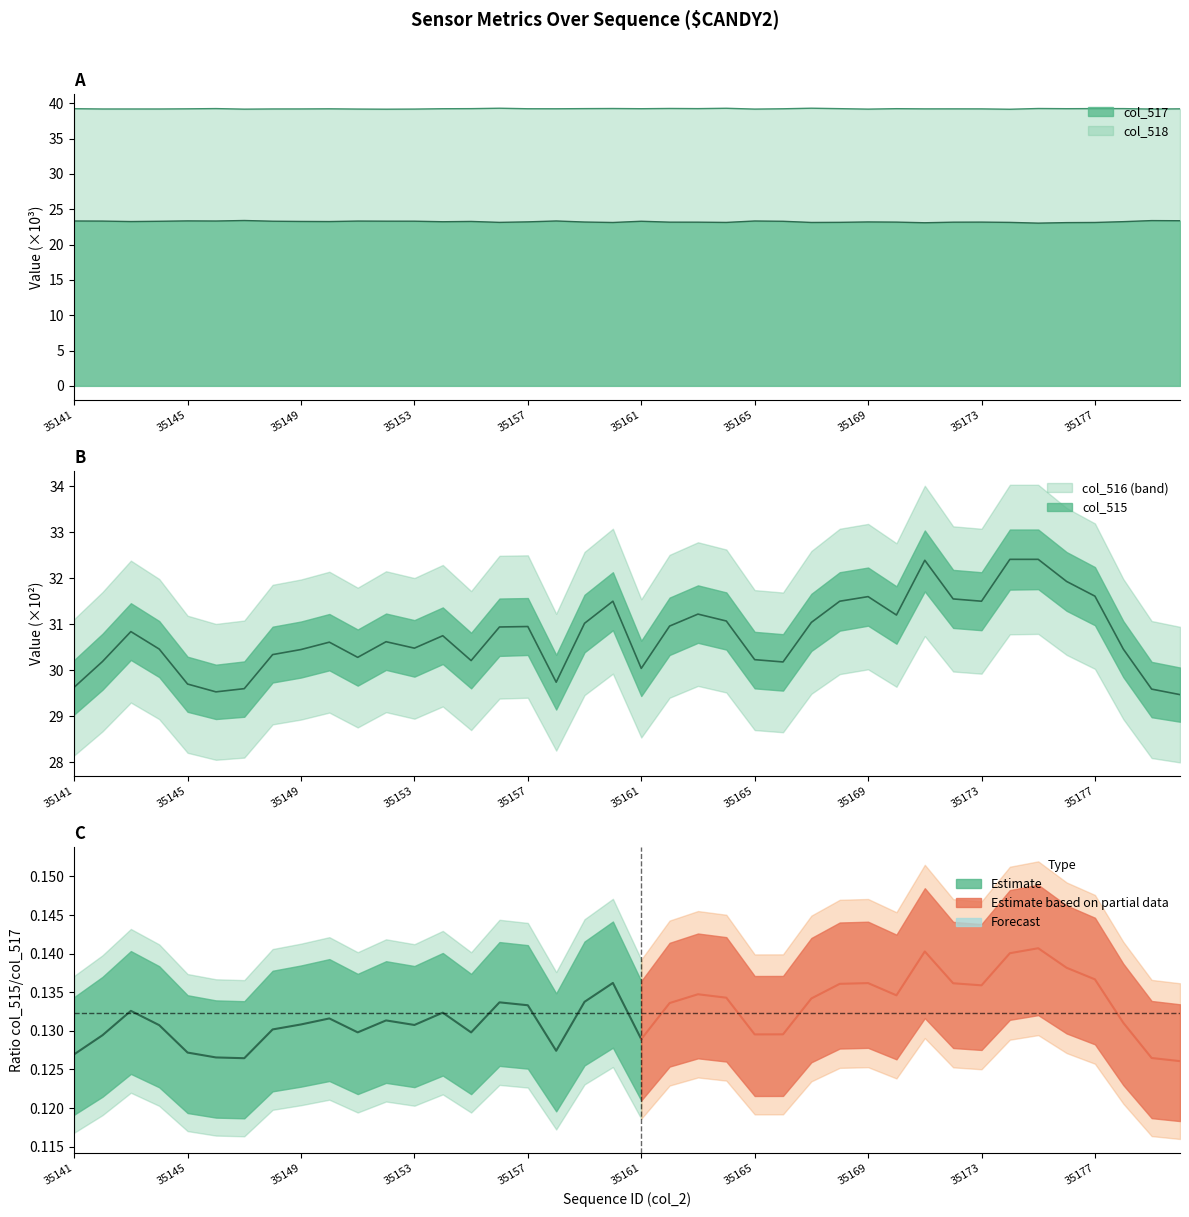

At how many categories does at least one series exceed 32?

40